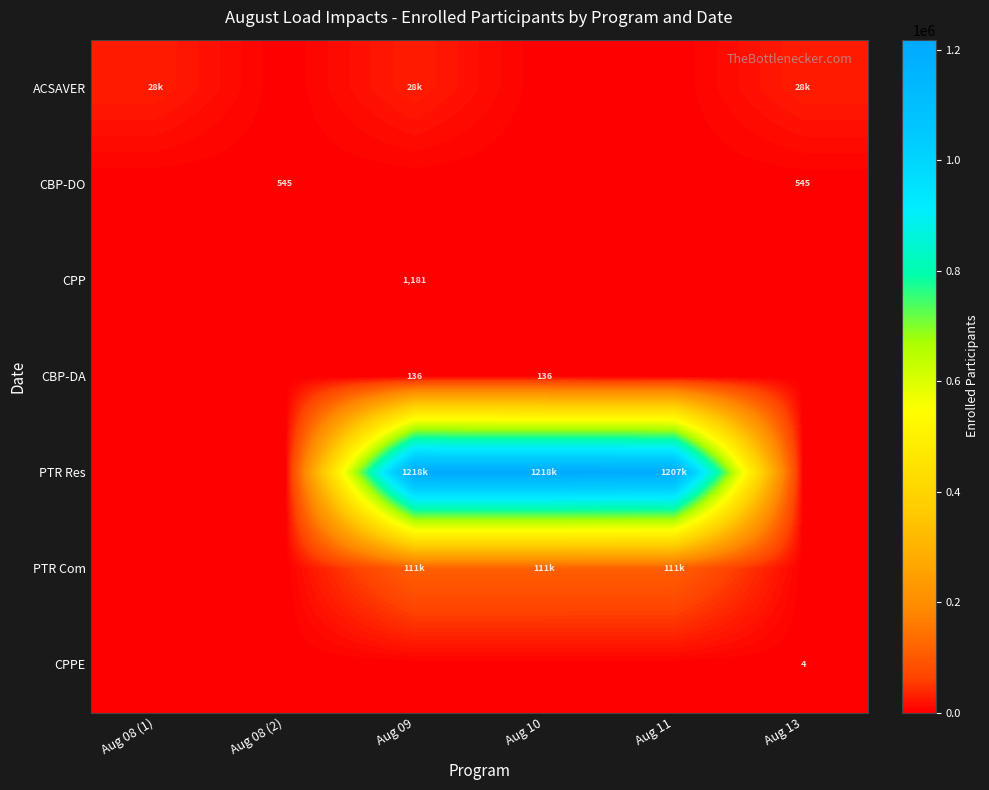

True or false: CBP-DA has a value of 67 at Aug 10.

False